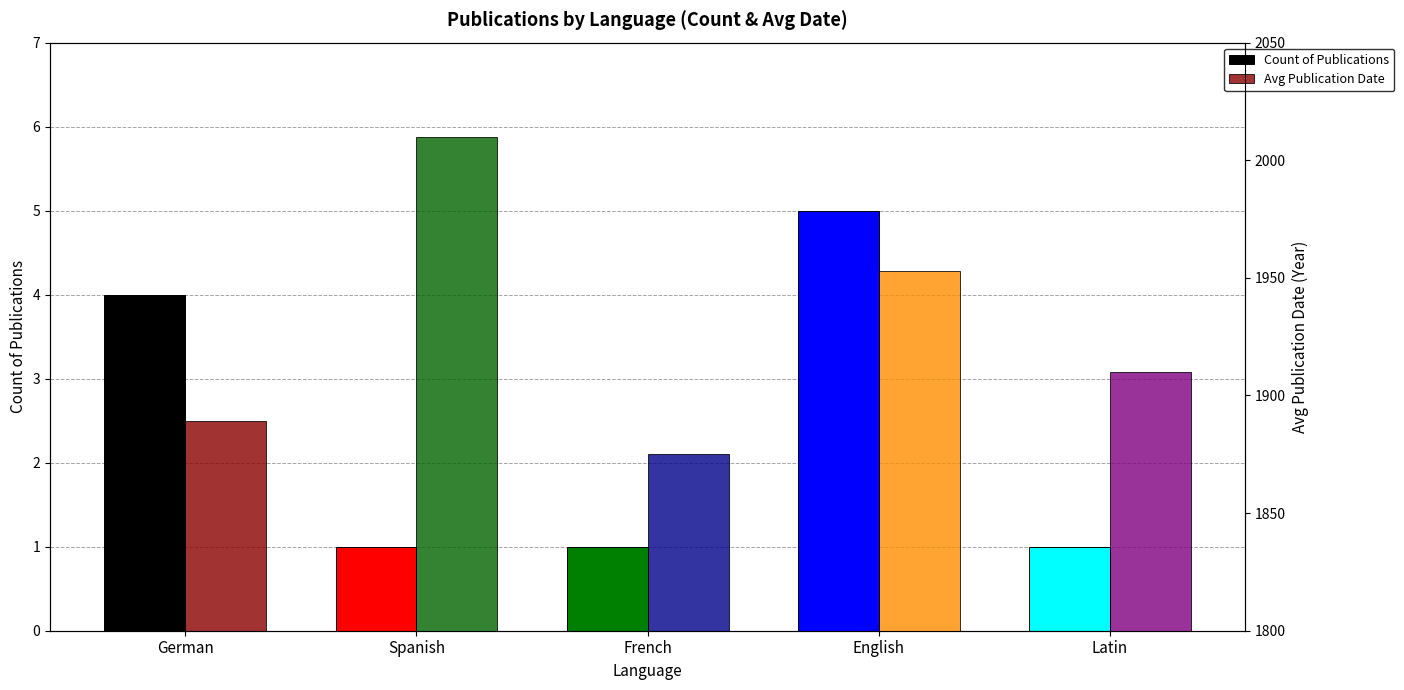

At which label does Avg Publication Date first exceed 1910?

Spanish